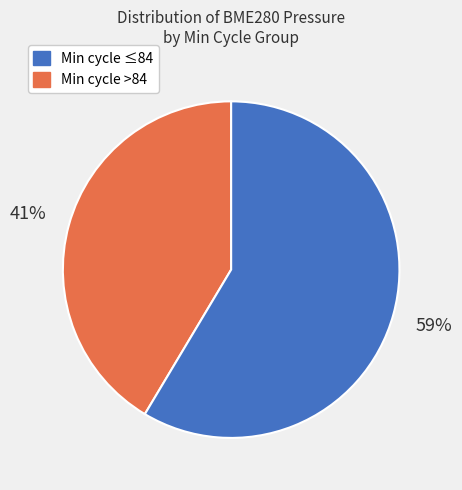

To the nearest percent, what is the average slice percentage?

50%